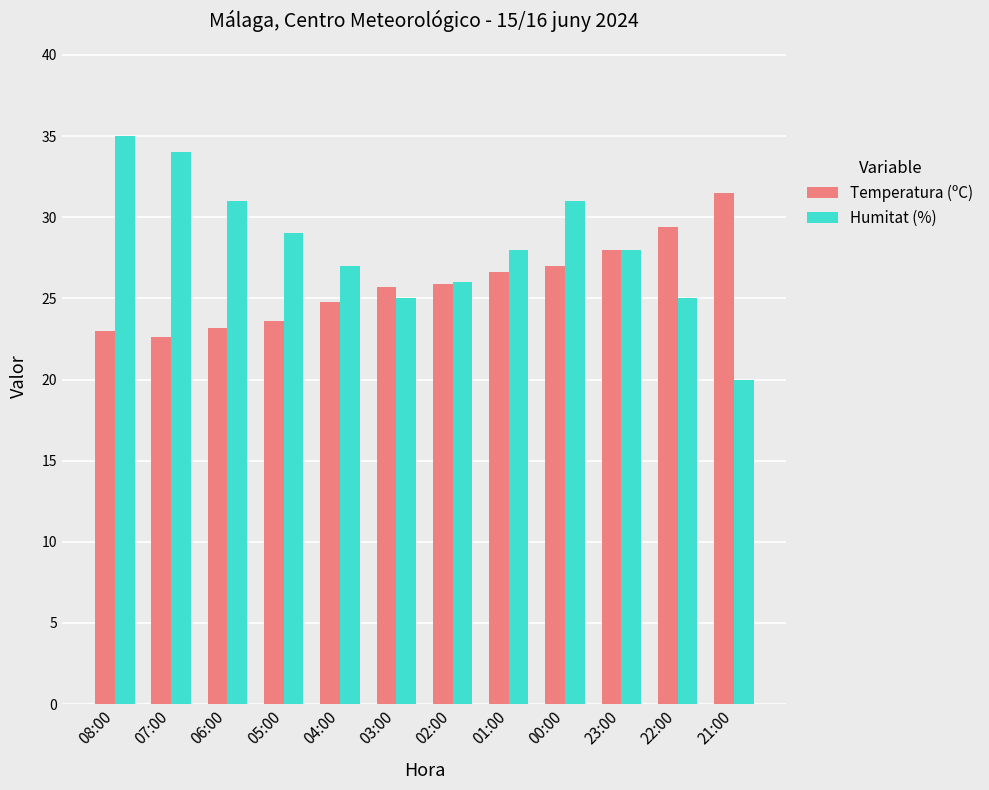

List the series in order of their overall mean, lowest first.

Temperatura (ºC), Humitat (%)